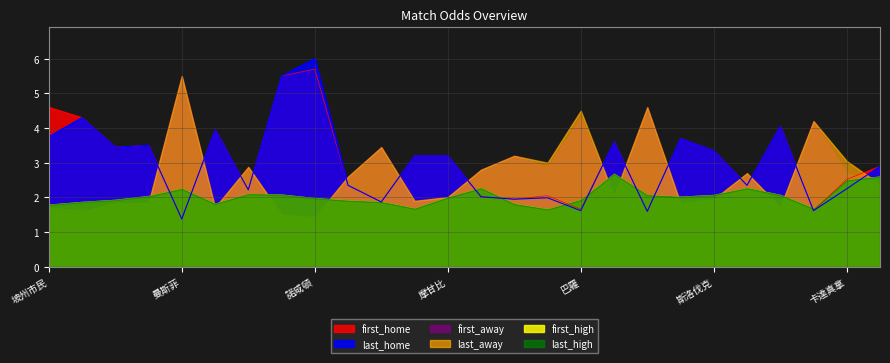

Where do first_away and first_high first cross each other?

慶州FC and 曼斯菲